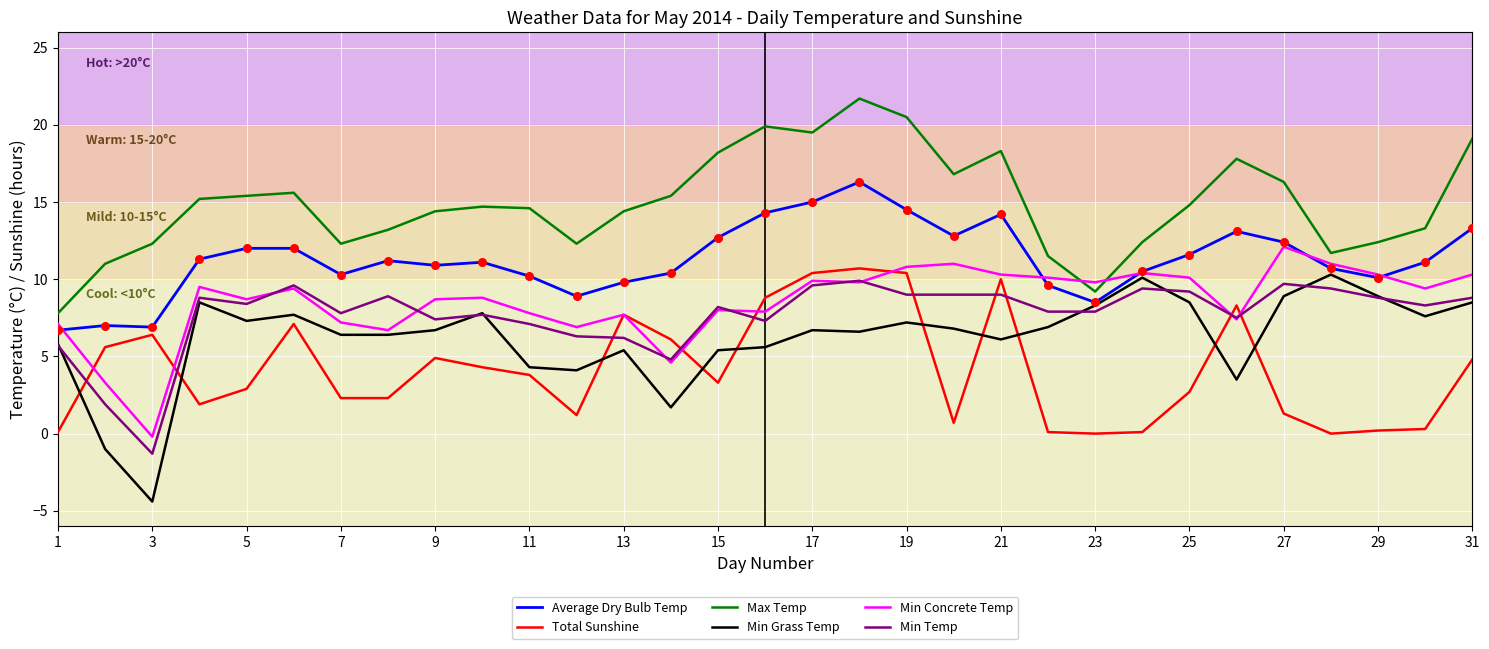

Which series has the largest total across all categories?

Max Temp